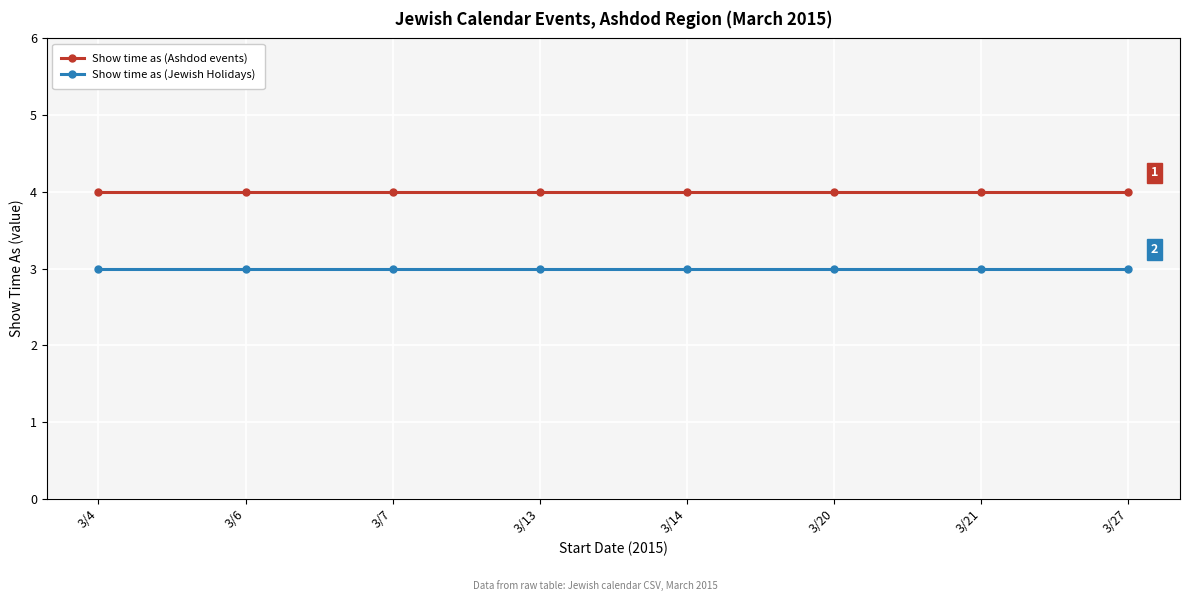

What is the smallest value displayed?

3